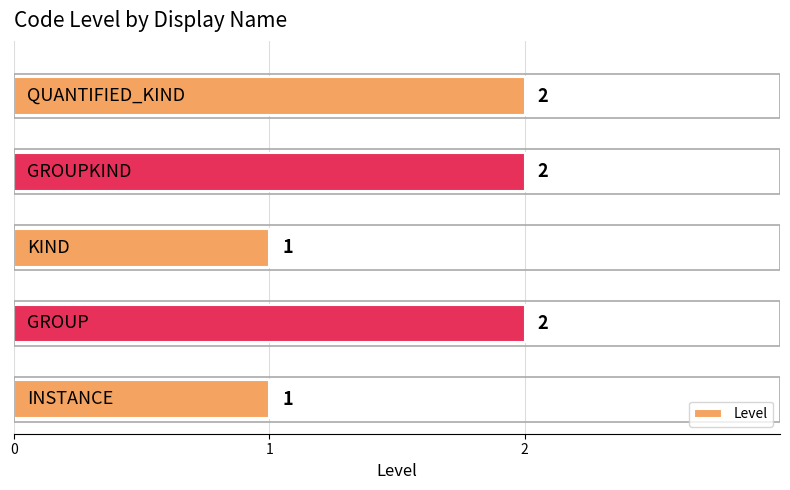

What is the sum of all values?

8